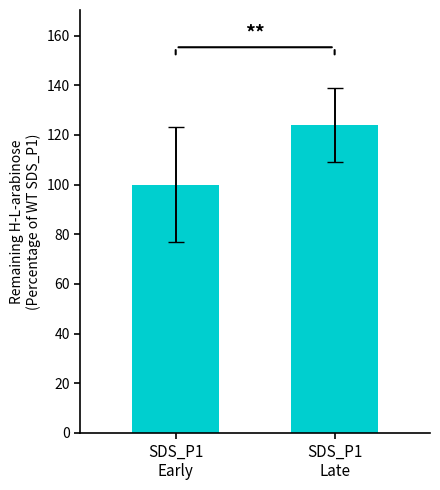

How many series are shown in this chart?

1